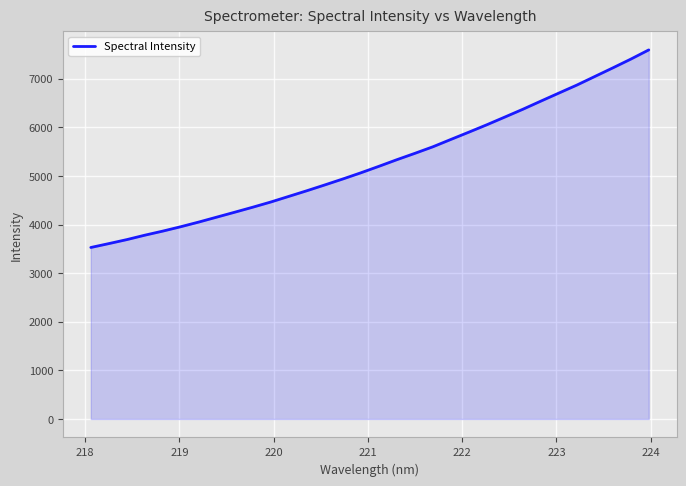

What is the difference between the maximum and minimum values?

4065.2